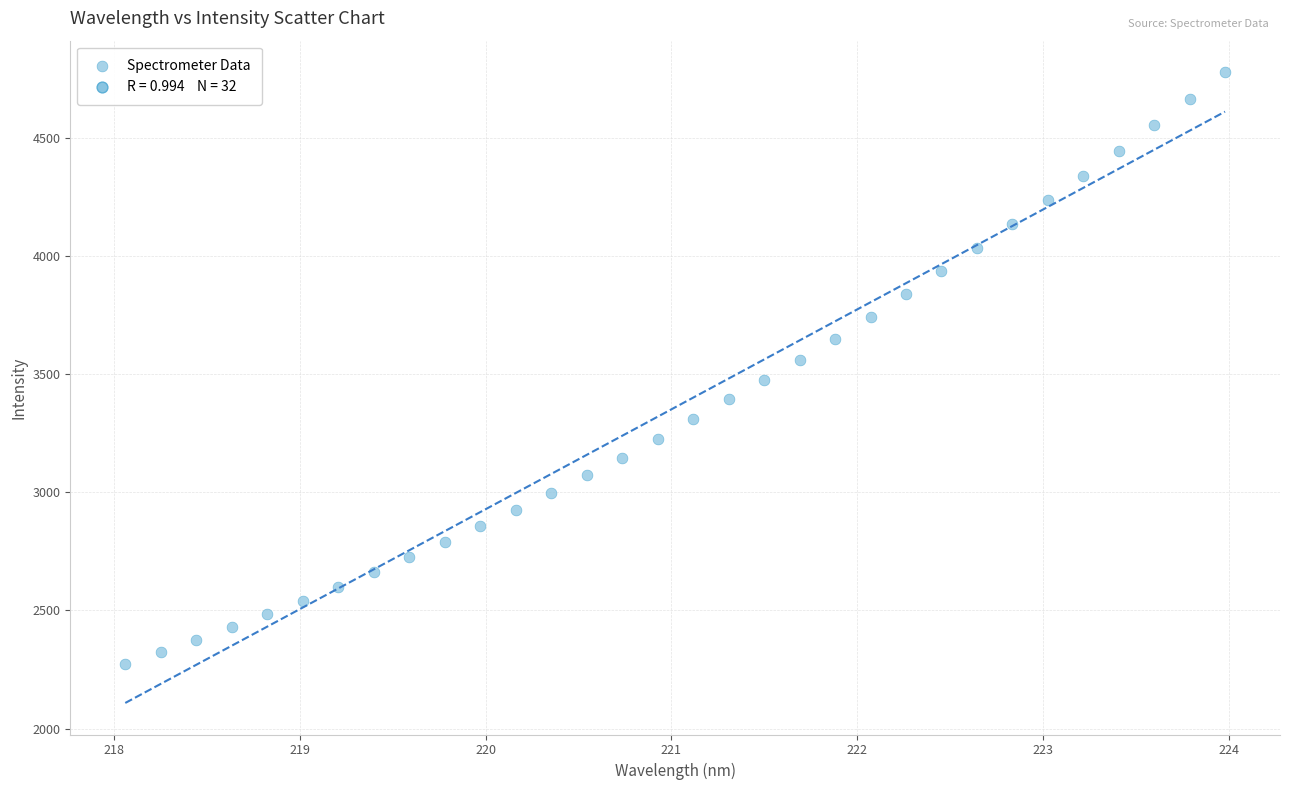

What is the range of Y values (max minus min)?

2502.3